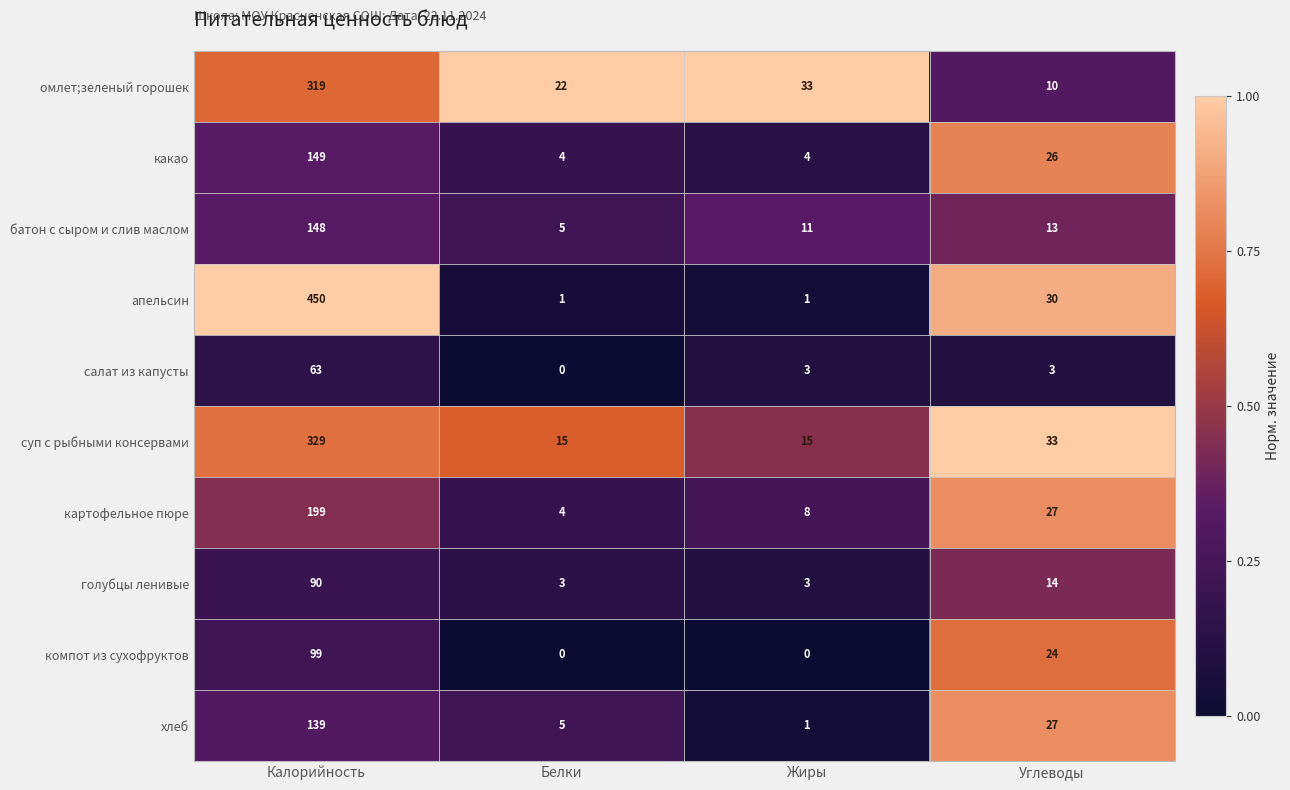

What is the total value across all series at Белки?

59